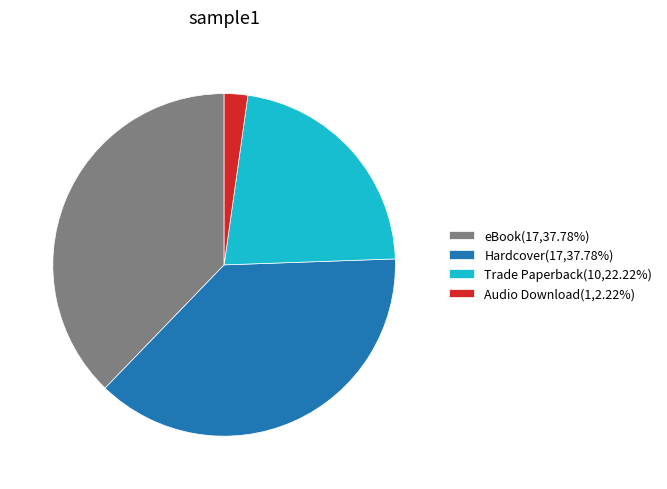

Is there any slice that represents more than half of the pie?

No